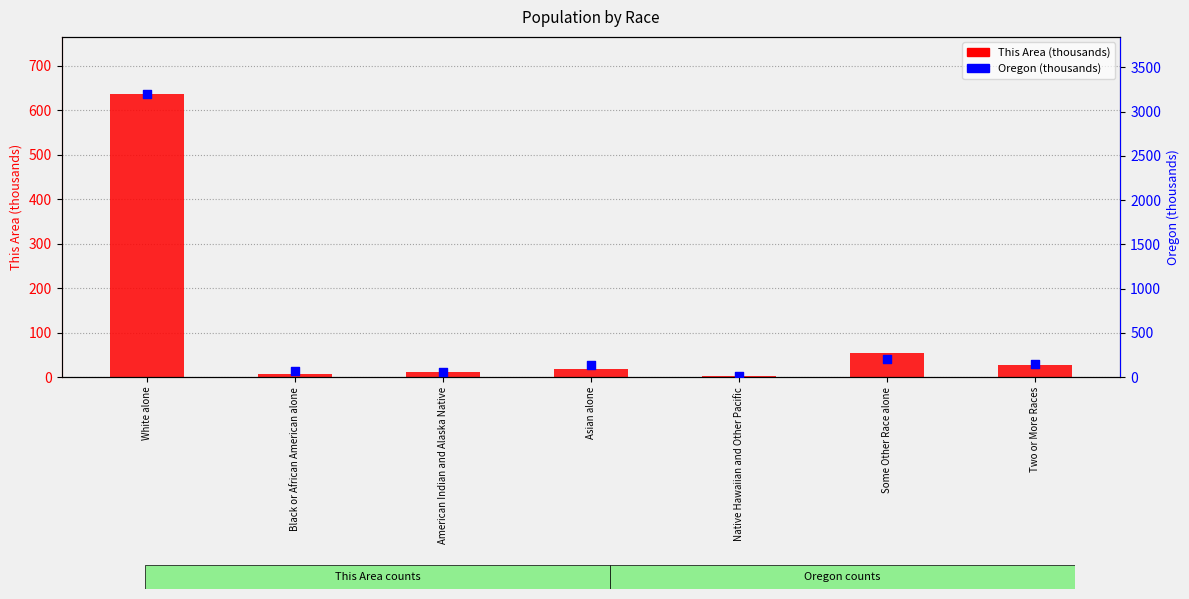

What are all the series names shown in the legend?

This Area (thousands), Oregon (thousands)